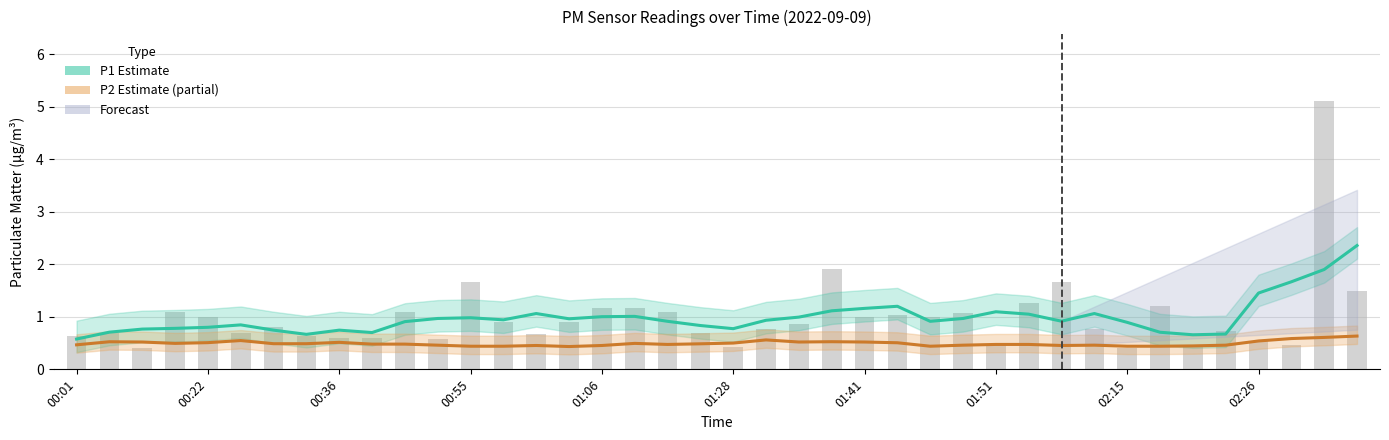

Are the bars horizontal?

No